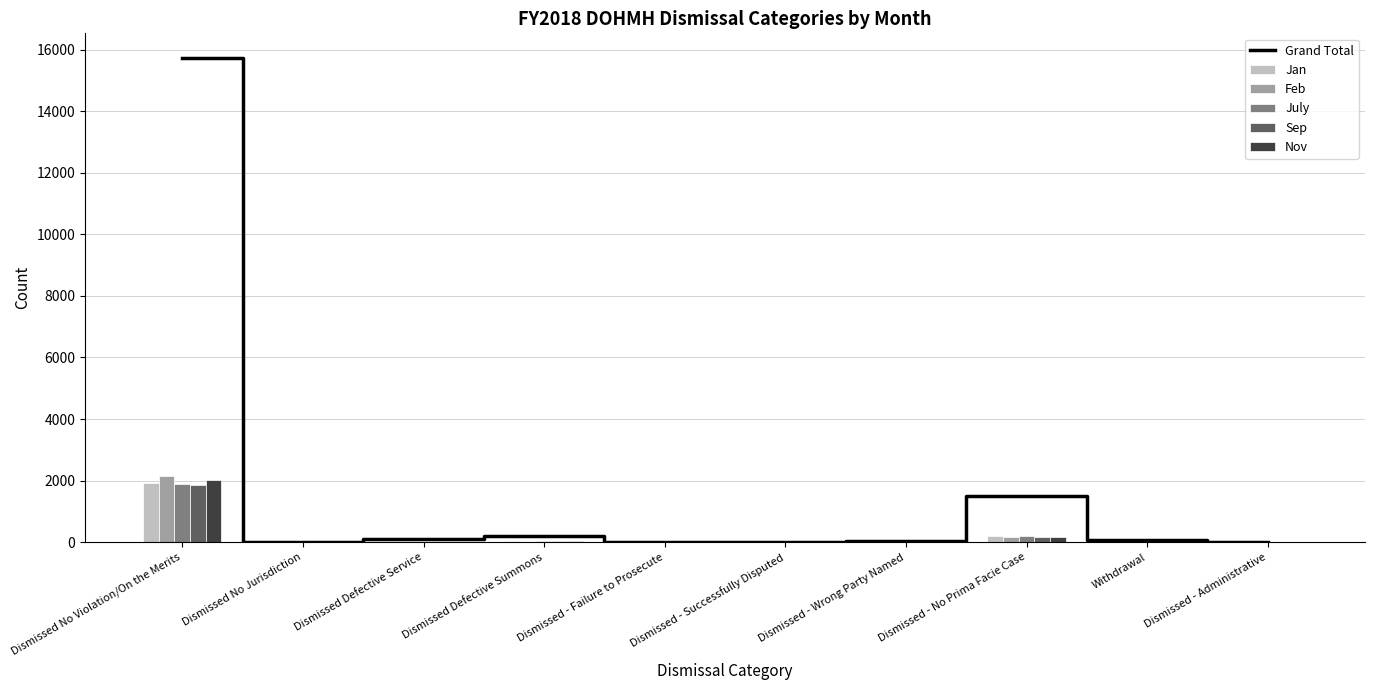

What is the difference between the second highest and second lowest values in the July series?

188